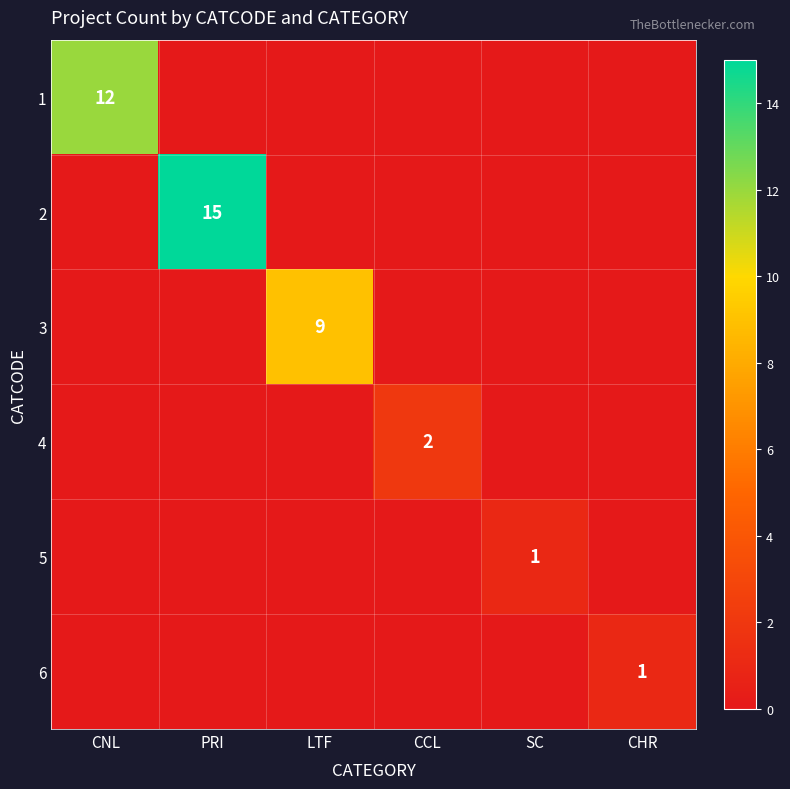

True or false: 1 has a value of 12 at CNL.

True